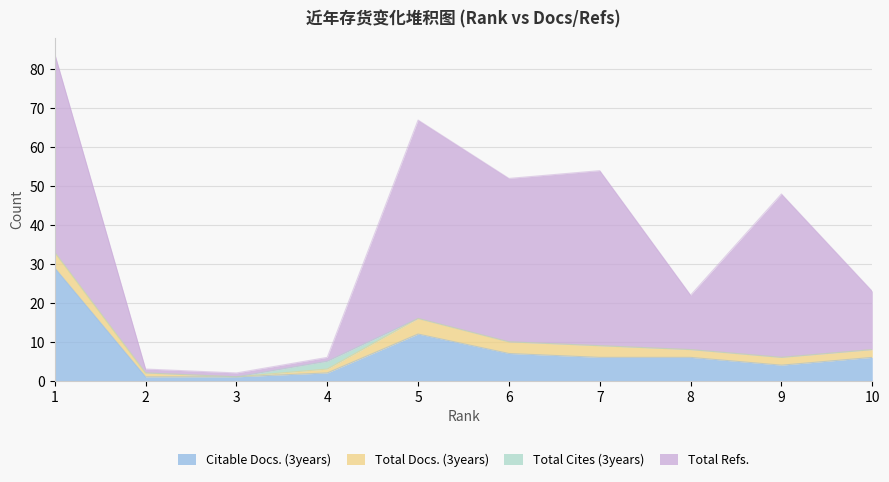

At which category does Total Docs. (3years) reach its first local valley?

3